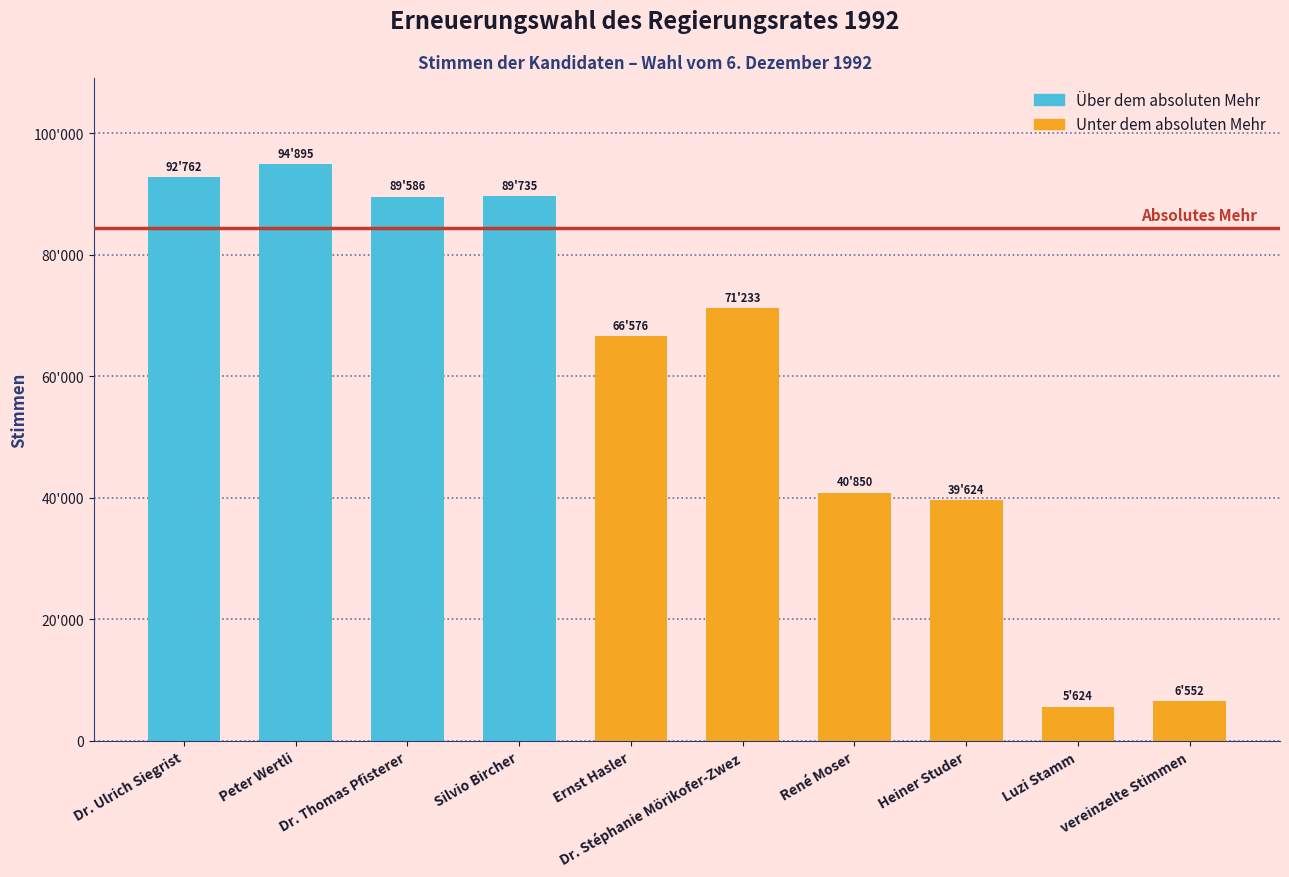

Does the chart contain any negative values?

No